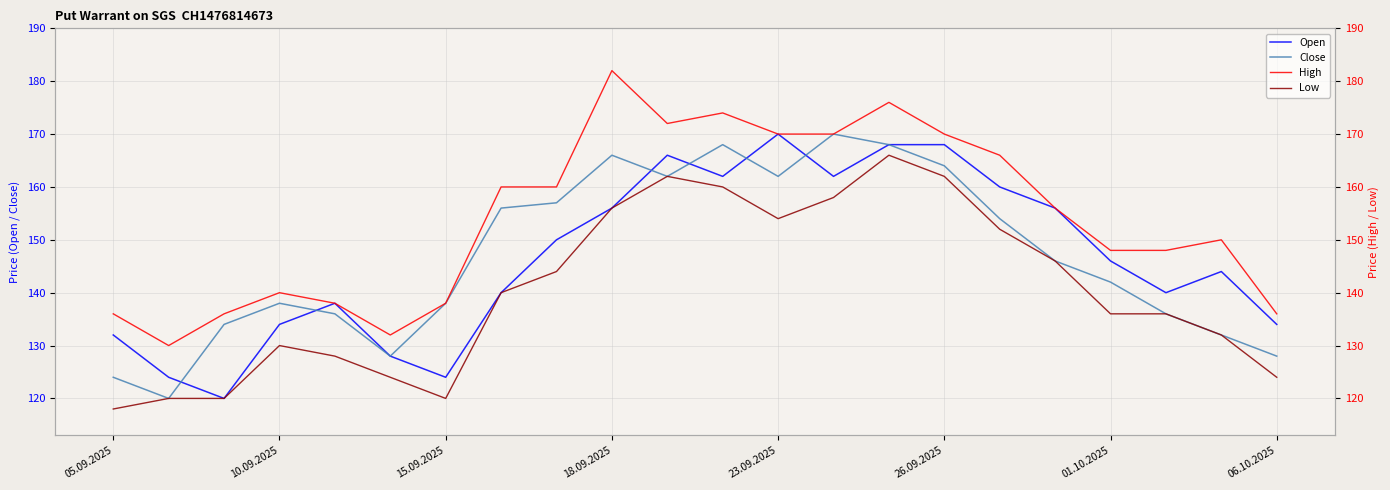

Is it true that Close equals 164 at 26.09.2025?

True